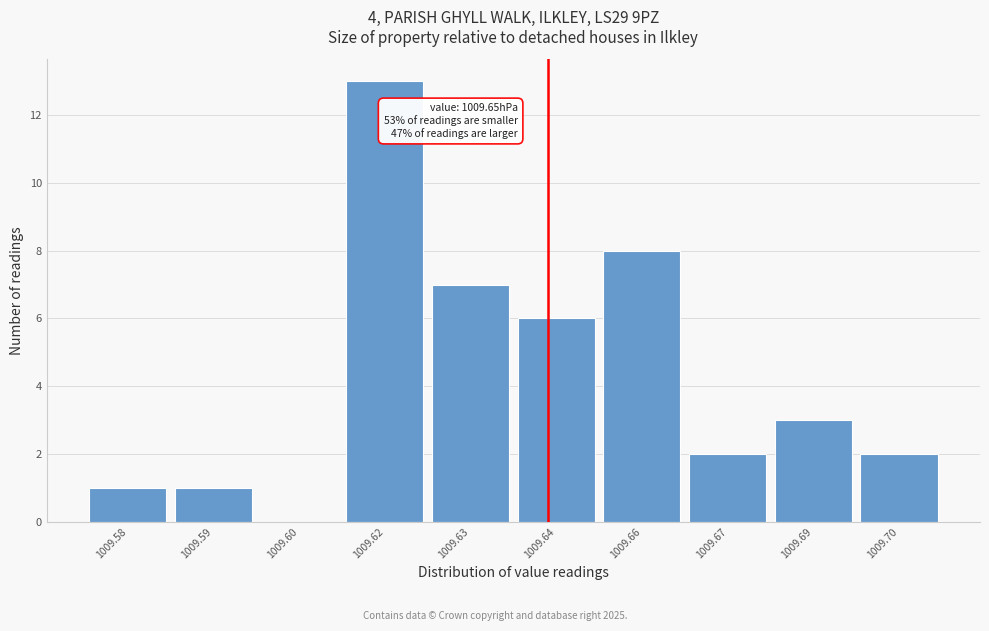

Reading right to left, extract all data points from this chart.

1009.70=2	1009.69=3	1009.67=2	1009.66=8	1009.64=6	1009.63=7	1009.62=13	1009.60=0	1009.59=1	1009.58=1